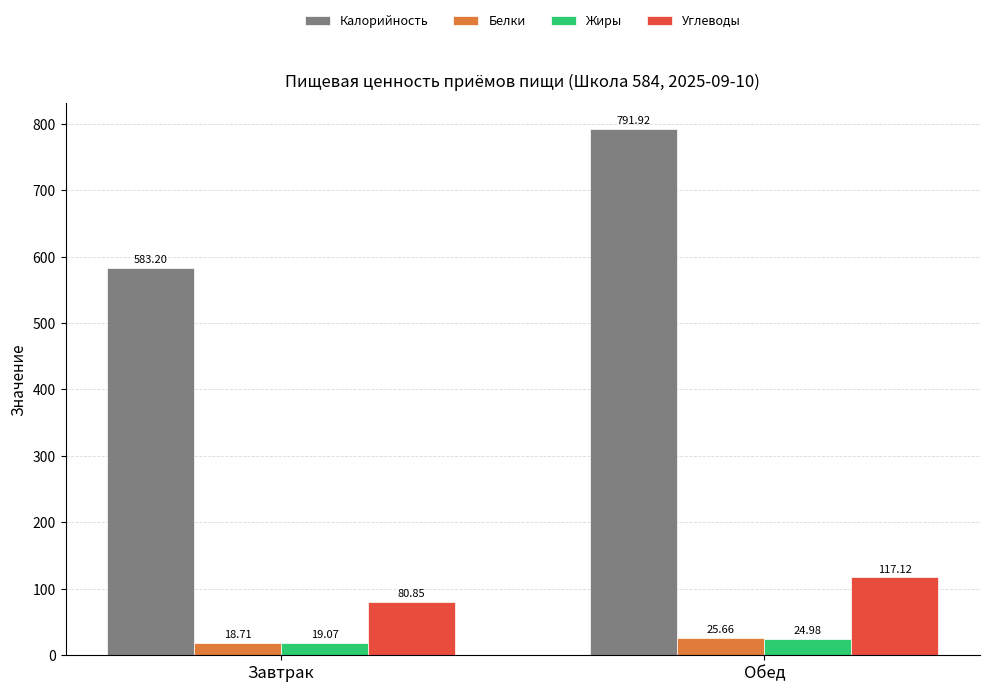

At which label is Калорийность closest to 687?

Завтрак